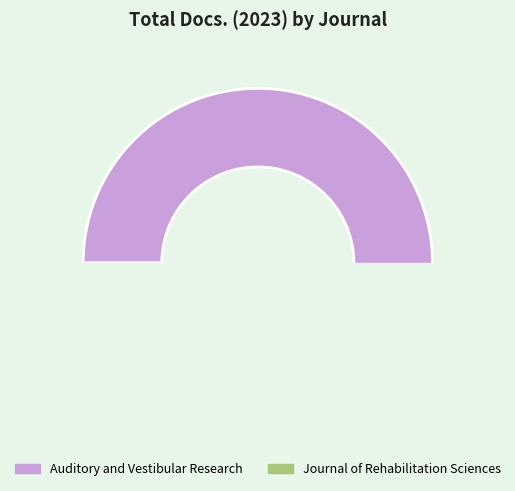

Does Journal of Rehabilitation Sciences account for over 50% of the chart?

No